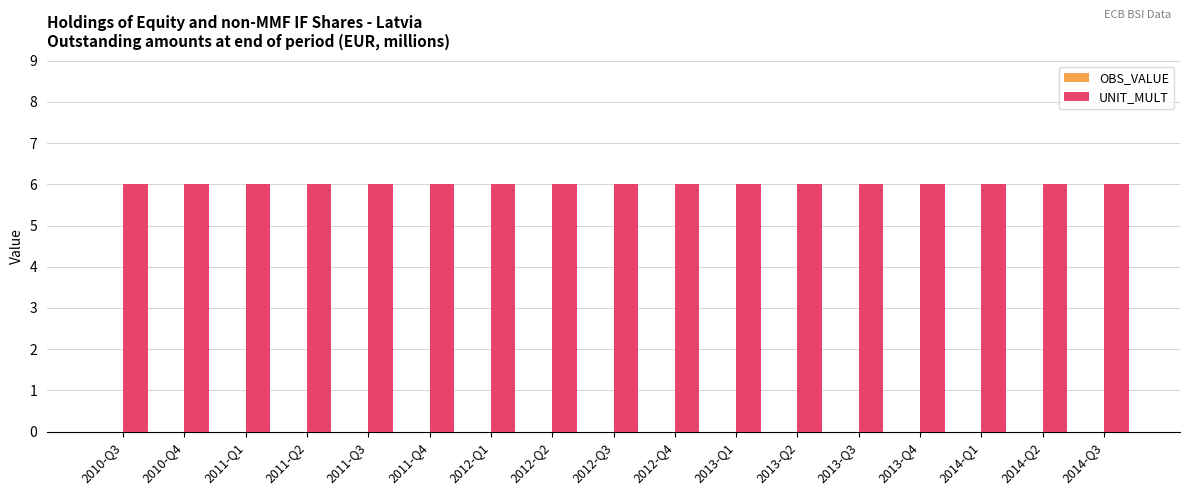

What is the total value across all series at 2014-Q3?

6